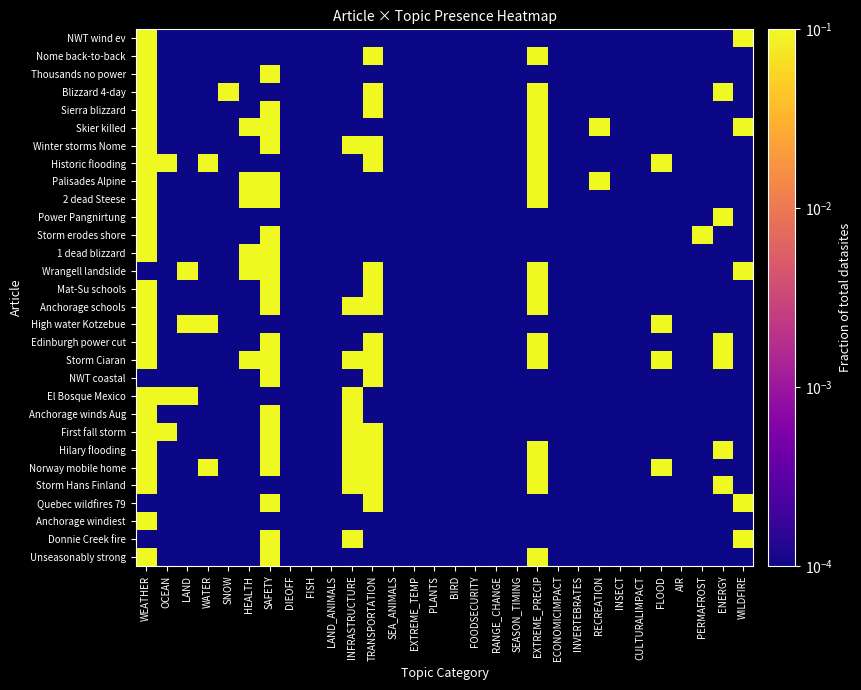

Which category has the highest value across all series?

WEATHER